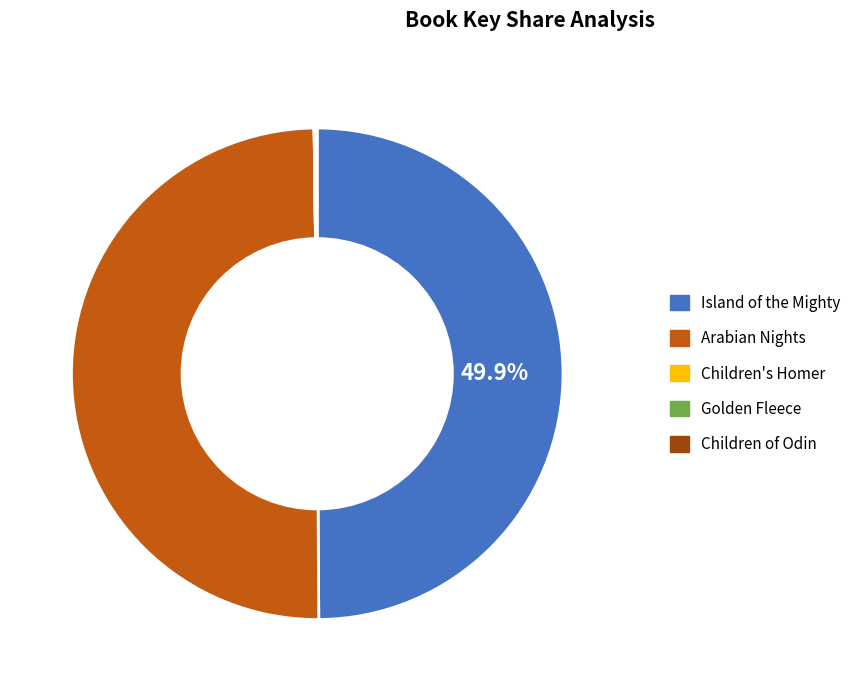

What percentage do Children of Odin and Arabian Nights together represent?

50.0%